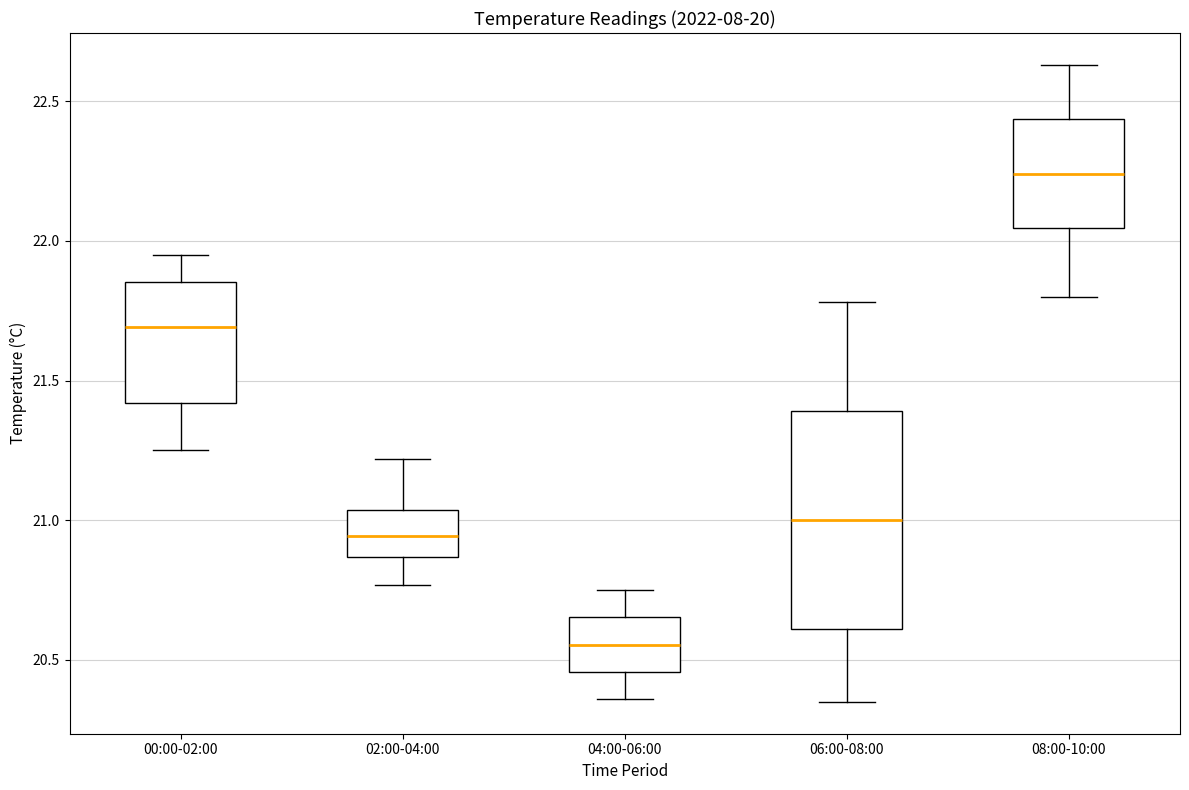

Reading left to right, transcribe this box plot: for each box, give where its median line is, the range the box spans, and where its two whiskers end, as read against the y-axis. The values are not printed on the chart, so give them approximately, as read against the axis.

00:00-02:00: median 21.70, box 21.40 to 21.85, whiskers 21.25 to 21.95
02:00-04:00: median 20.95, box 20.85 to 21.05, whiskers 20.75 to 21.20
04:00-06:00: median 20.55, box 20.45 to 20.65, whiskers 20.35 to 20.75
06:00-08:00: median 21.00, box 20.60 to 21.40, whiskers 20.35 to 21.80
08:00-10:00: median 22.25, box 22.05 to 22.45, whiskers 21.80 to 22.65